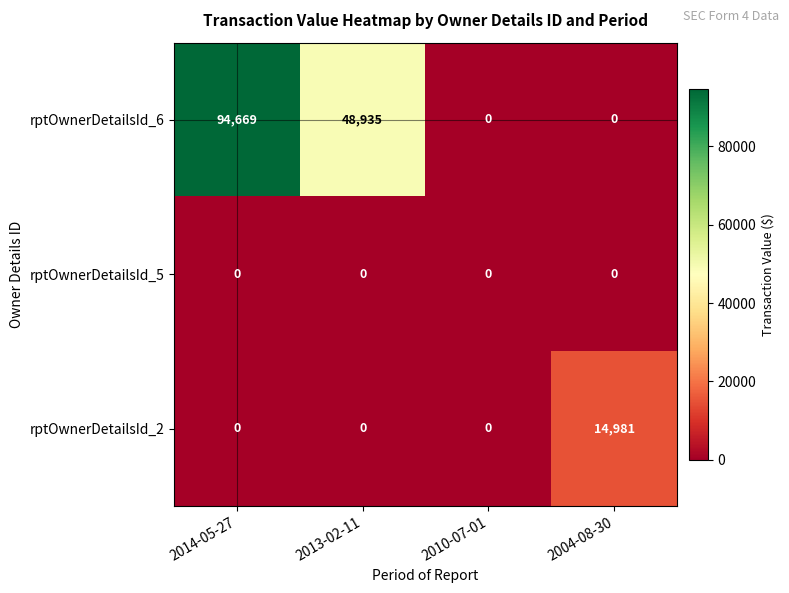

At which category does the chart reach its peak across all series?

2014-05-27